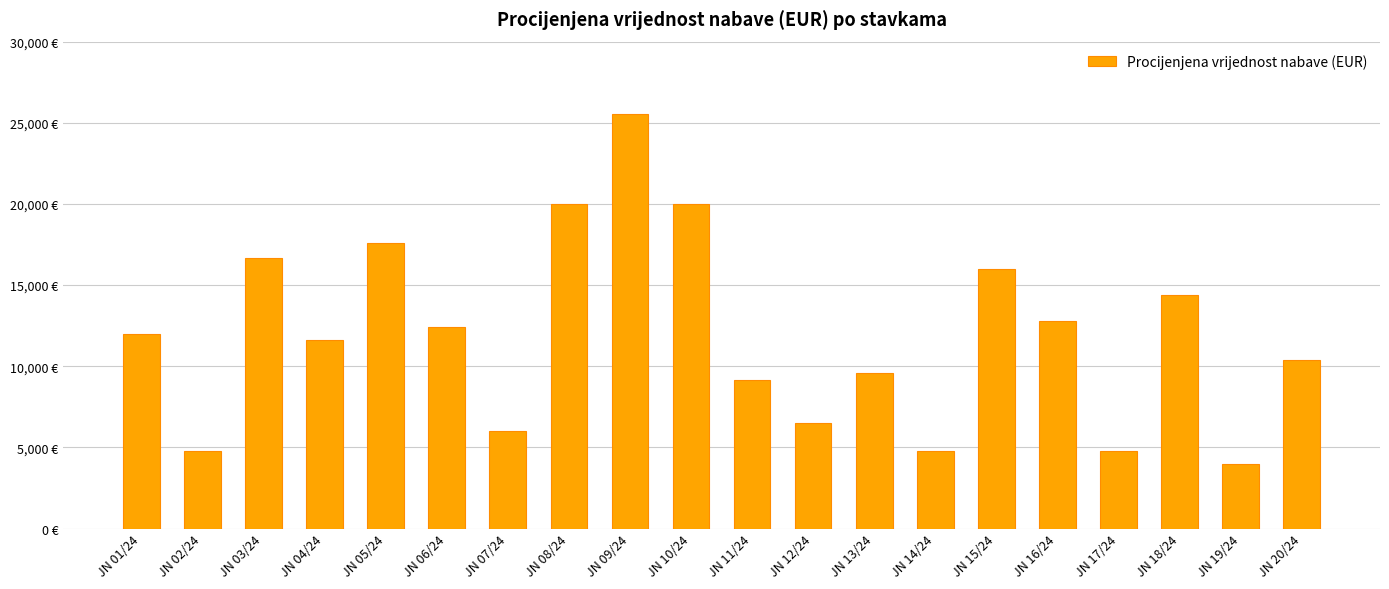

Does the chart contain any negative values?

No